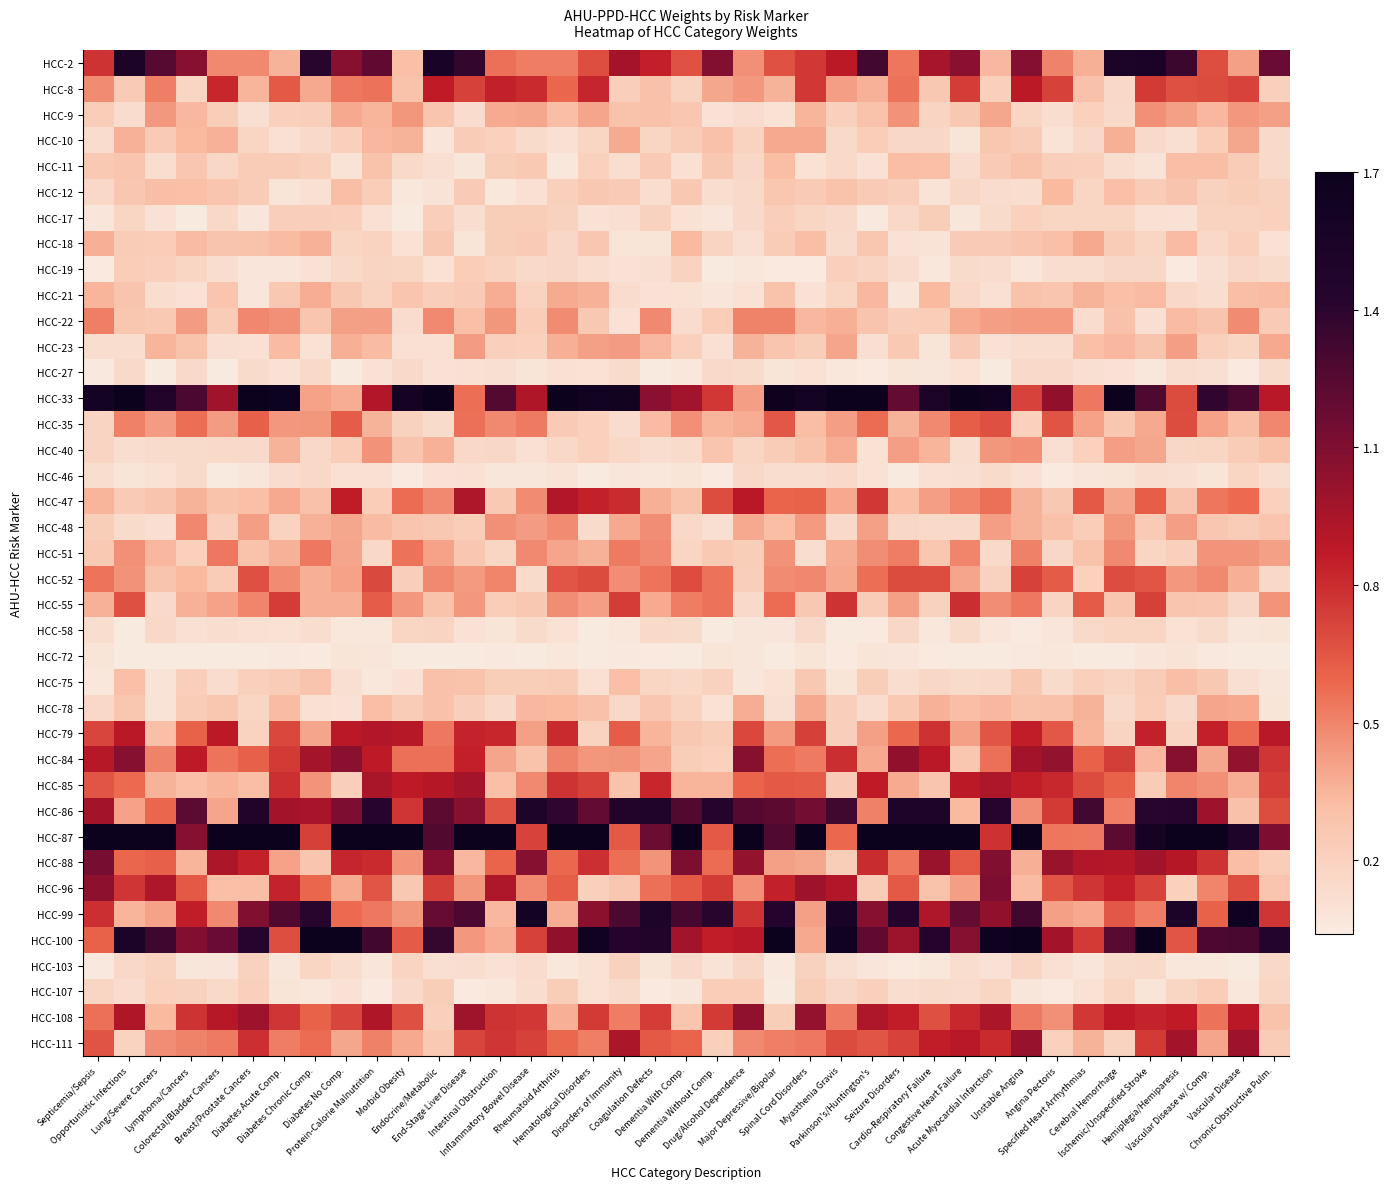

Reading right to left, what are all the values shown in this chart?

HCC-2: Chronic Obstructive Pulm.=1.2	Vascular Disease=0.4	Vascular Disease w/ Comp.=0.7	Hemiplegia/Hemiparesis=1.3	Ischemic/Unspecified Stroke=1.5	Cerebral Hemorrhage=1.5	Specified Heart Arrhythmias=0.4	Angina Pectoris=0.5	Unstable Angina=1.1	Acute Myocardial Infarction=0.3	Congestive Heart Failure=1.1	Cardio-Respiratory Failure=1.0	Seizure Disorders=0.5	Parkinson's/Huntington's=1.3	Myasthenia Gravis=0.9	Spinal Cord Disorders=0.8	Major Depressive/Bipolar=0.7	Drug/Alcohol Dependence=0.5	Dementia Without Comp.=1.1	Dementia With Comp.=0.7	Coagulation Defects=0.8	Disorders of Immunity=1.0	Hematological Disorders=0.7	Rheumatoid Arthritis=0.5	Inflammatory Bowel Disease=0.5	Intestinal Obstruction=0.6	End-Stage Liver Disease=1.4	Endocrine/Metabolic=1.6	Morbid Obesity=0.3	Protein-Calorie Malnutrition=1.2	Diabetes No Comp.=1.1	Diabetes Chronic Comp.=1.4	Diabetes Acute Comp.=0.4	Breast/Prostate Cancers=0.5	Colorectal/Bladder Cancers=0.5	Lymphoma/Cancers=1.1	Lung/Severe Cancers=1.2	Opportunistic Infections=1.5	Septicemia/Sepsis=0.8
HCC-8: Chronic Obstructive Pulm.=0.2	Vascular Disease=0.7	Vascular Disease w/ Comp.=0.7	Hemiplegia/Hemiparesis=0.7	Ischemic/Unspecified Stroke=0.8	Cerebral Hemorrhage=0.2	Specified Heart Arrhythmias=0.3	Angina Pectoris=0.7	Unstable Angina=0.9	Acute Myocardial Infarction=0.2	Congestive Heart Failure=0.7	Cardio-Respiratory Failure=0.3	Seizure Disorders=0.6	Parkinson's/Huntington's=0.4	Myasthenia Gravis=0.4	Spinal Cord Disorders=0.8	Major Depressive/Bipolar=0.4	Drug/Alcohol Dependence=0.4	Dementia Without Comp.=0.4	Dementia With Comp.=0.2	Coagulation Defects=0.3	Disorders of Immunity=0.2	Hematological Disorders=0.8	Rheumatoid Arthritis=0.6	Inflammatory Bowel Disease=0.8	Intestinal Obstruction=0.8	End-Stage Liver Disease=0.7	Endocrine/Metabolic=0.9	Morbid Obesity=0.3	Protein-Calorie Malnutrition=0.6	Diabetes No Comp.=0.5	Diabetes Chronic Comp.=0.4	Diabetes Acute Comp.=0.6	Breast/Prostate Cancers=0.3	Colorectal/Bladder Cancers=0.8	Lymphoma/Cancers=0.2	Lung/Severe Cancers=0.5	Opportunistic Infections=0.2	Septicemia/Sepsis=0.5
HCC-9: Chronic Obstructive Pulm.=0.4	Vascular Disease=0.4	Vascular Disease w/ Comp.=0.3	Hemiplegia/Hemiparesis=0.4	Ischemic/Unspecified Stroke=0.5	Cerebral Hemorrhage=0.2	Specified Heart Arrhythmias=0.2	Angina Pectoris=0.1	Unstable Angina=0.2	Acute Myocardial Infarction=0.4	Congestive Heart Failure=0.3	Cardio-Respiratory Failure=0.2	Seizure Disorders=0.5	Parkinson's/Huntington's=0.3	Myasthenia Gravis=0.2	Spinal Cord Disorders=0.3	Major Depressive/Bipolar=0.1	Drug/Alcohol Dependence=0.1	Dementia Without Comp.=0.1	Dementia With Comp.=0.3	Coagulation Defects=0.3	Disorders of Immunity=0.3	Hematological Disorders=0.4	Rheumatoid Arthritis=0.3	Inflammatory Bowel Disease=0.4	Intestinal Obstruction=0.4	End-Stage Liver Disease=0.1	Endocrine/Metabolic=0.3	Morbid Obesity=0.4	Protein-Calorie Malnutrition=0.3	Diabetes No Comp.=0.4	Diabetes Chronic Comp.=0.2	Diabetes Acute Comp.=0.2	Breast/Prostate Cancers=0.1	Colorectal/Bladder Cancers=0.2	Lymphoma/Cancers=0.3	Lung/Severe Cancers=0.4	Opportunistic Infections=0.1	Septicemia/Sepsis=0.2
HCC-10: Chronic Obstructive Pulm.=0.1	Vascular Disease=0.4	Vascular Disease w/ Comp.=0.2	Hemiplegia/Hemiparesis=0.1	Ischemic/Unspecified Stroke=0.1	Cerebral Hemorrhage=0.4	Specified Heart Arrhythmias=0.2	Angina Pectoris=0.1	Unstable Angina=0.2	Acute Myocardial Infarction=0.3	Congestive Heart Failure=0.1	Cardio-Respiratory Failure=0.2	Seizure Disorders=0.2	Parkinson's/Huntington's=0.2	Myasthenia Gravis=0.2	Spinal Cord Disorders=0.4	Major Depressive/Bipolar=0.4	Drug/Alcohol Dependence=0.2	Dementia Without Comp.=0.3	Dementia With Comp.=0.2	Coagulation Defects=0.2	Disorders of Immunity=0.4	Hematological Disorders=0.2	Rheumatoid Arthritis=0.1	Inflammatory Bowel Disease=0.1	Intestinal Obstruction=0.2	End-Stage Liver Disease=0.2	Endocrine/Metabolic=0.1	Morbid Obesity=0.4	Protein-Calorie Malnutrition=0.3	Diabetes No Comp.=0.2	Diabetes Chronic Comp.=0.1	Diabetes Acute Comp.=0.1	Breast/Prostate Cancers=0.2	Colorectal/Bladder Cancers=0.4	Lymphoma/Cancers=0.3	Lung/Severe Cancers=0.2	Opportunistic Infections=0.4	Septicemia/Sepsis=0.1
HCC-11: Chronic Obstructive Pulm.=0.2	Vascular Disease=0.2	Vascular Disease w/ Comp.=0.3	Hemiplegia/Hemiparesis=0.3	Ischemic/Unspecified Stroke=0.1	Cerebral Hemorrhage=0.1	Specified Heart Arrhythmias=0.2	Angina Pectoris=0.2	Unstable Angina=0.3	Acute Myocardial Infarction=0.2	Congestive Heart Failure=0.1	Cardio-Respiratory Failure=0.3	Seizure Disorders=0.3	Parkinson's/Huntington's=0.1	Myasthenia Gravis=0.2	Spinal Cord Disorders=0.1	Major Depressive/Bipolar=0.3	Drug/Alcohol Dependence=0.2	Dementia Without Comp.=0.3	Dementia With Comp.=0.1	Coagulation Defects=0.2	Disorders of Immunity=0.1	Hematological Disorders=0.2	Rheumatoid Arthritis=0.1	Inflammatory Bowel Disease=0.3	Intestinal Obstruction=0.2	End-Stage Liver Disease=0.1	Endocrine/Metabolic=0.1	Morbid Obesity=0.2	Protein-Calorie Malnutrition=0.3	Diabetes No Comp.=0.1	Diabetes Chronic Comp.=0.2	Diabetes Acute Comp.=0.2	Breast/Prostate Cancers=0.2	Colorectal/Bladder Cancers=0.2	Lymphoma/Cancers=0.3	Lung/Severe Cancers=0.1	Opportunistic Infections=0.3	Septicemia/Sepsis=0.2
HCC-12: Chronic Obstructive Pulm.=0.2	Vascular Disease=0.2	Vascular Disease w/ Comp.=0.2	Hemiplegia/Hemiparesis=0.3	Ischemic/Unspecified Stroke=0.2	Cerebral Hemorrhage=0.3	Specified Heart Arrhythmias=0.2	Angina Pectoris=0.3	Unstable Angina=0.1	Acute Myocardial Infarction=0.1	Congestive Heart Failure=0.2	Cardio-Respiratory Failure=0.1	Seizure Disorders=0.2	Parkinson's/Huntington's=0.2	Myasthenia Gravis=0.3	Spinal Cord Disorders=0.2	Major Depressive/Bipolar=0.3	Drug/Alcohol Dependence=0.2	Dementia Without Comp.=0.1	Dementia With Comp.=0.3	Coagulation Defects=0.1	Disorders of Immunity=0.2	Hematological Disorders=0.3	Rheumatoid Arthritis=0.2	Inflammatory Bowel Disease=0.1	Intestinal Obstruction=0.1	End-Stage Liver Disease=0.2	Endocrine/Metabolic=0.1	Morbid Obesity=0.1	Protein-Calorie Malnutrition=0.2	Diabetes No Comp.=0.3	Diabetes Chronic Comp.=0.1	Diabetes Acute Comp.=0.1	Breast/Prostate Cancers=0.2	Colorectal/Bladder Cancers=0.3	Lymphoma/Cancers=0.3	Lung/Severe Cancers=0.3	Opportunistic Infections=0.3	Septicemia/Sepsis=0.2
HCC-17: Chronic Obstructive Pulm.=0.2	Vascular Disease=0.2	Vascular Disease w/ Comp.=0.2	Hemiplegia/Hemiparesis=0.1	Ischemic/Unspecified Stroke=0.1	Cerebral Hemorrhage=0.2	Specified Heart Arrhythmias=0.2	Angina Pectoris=0.2	Unstable Angina=0.2	Acute Myocardial Infarction=0.1	Congestive Heart Failure=0.1	Cardio-Respiratory Failure=0.2	Seizure Disorders=0.2	Parkinson's/Huntington's=0.1	Myasthenia Gravis=0.1	Spinal Cord Disorders=0.2	Major Depressive/Bipolar=0.2	Drug/Alcohol Dependence=0.1	Dementia Without Comp.=0.1	Dementia With Comp.=0.1	Coagulation Defects=0.2	Disorders of Immunity=0.1	Hematological Disorders=0.1	Rheumatoid Arthritis=0.2	Inflammatory Bowel Disease=0.2	Intestinal Obstruction=0.2	End-Stage Liver Disease=0.1	Endocrine/Metabolic=0.2	Morbid Obesity=0.0	Protein-Calorie Malnutrition=0.1	Diabetes No Comp.=0.2	Diabetes Chronic Comp.=0.2	Diabetes Acute Comp.=0.2	Breast/Prostate Cancers=0.1	Colorectal/Bladder Cancers=0.2	Lymphoma/Cancers=0.0	Lung/Severe Cancers=0.1	Opportunistic Infections=0.2	Septicemia/Sepsis=0.1
HCC-18: Chronic Obstructive Pulm.=0.1	Vascular Disease=0.2	Vascular Disease w/ Comp.=0.2	Hemiplegia/Hemiparesis=0.3	Ischemic/Unspecified Stroke=0.2	Cerebral Hemorrhage=0.2	Specified Heart Arrhythmias=0.4	Angina Pectoris=0.3	Unstable Angina=0.3	Acute Myocardial Infarction=0.2	Congestive Heart Failure=0.2	Cardio-Respiratory Failure=0.1	Seizure Disorders=0.1	Parkinson's/Huntington's=0.3	Myasthenia Gravis=0.1	Spinal Cord Disorders=0.3	Major Depressive/Bipolar=0.2	Drug/Alcohol Dependence=0.1	Dementia Without Comp.=0.2	Dementia With Comp.=0.3	Coagulation Defects=0.1	Disorders of Immunity=0.1	Hematological Disorders=0.3	Rheumatoid Arthritis=0.2	Inflammatory Bowel Disease=0.2	Intestinal Obstruction=0.2	End-Stage Liver Disease=0.1	Endocrine/Metabolic=0.3	Morbid Obesity=0.1	Protein-Calorie Malnutrition=0.2	Diabetes No Comp.=0.2	Diabetes Chronic Comp.=0.4	Diabetes Acute Comp.=0.3	Breast/Prostate Cancers=0.3	Colorectal/Bladder Cancers=0.3	Lymphoma/Cancers=0.3	Lung/Severe Cancers=0.2	Opportunistic Infections=0.2	Septicemia/Sepsis=0.4
HCC-19: Chronic Obstructive Pulm.=0.1	Vascular Disease=0.2	Vascular Disease w/ Comp.=0.1	Hemiplegia/Hemiparesis=0.1	Ischemic/Unspecified Stroke=0.2	Cerebral Hemorrhage=0.2	Specified Heart Arrhythmias=0.1	Angina Pectoris=0.1	Unstable Angina=0.1	Acute Myocardial Infarction=0.1	Congestive Heart Failure=0.1	Cardio-Respiratory Failure=0.1	Seizure Disorders=0.1	Parkinson's/Huntington's=0.2	Myasthenia Gravis=0.2	Spinal Cord Disorders=0.1	Major Depressive/Bipolar=0.1	Drug/Alcohol Dependence=0.1	Dementia Without Comp.=0.0	Dementia With Comp.=0.2	Coagulation Defects=0.1	Disorders of Immunity=0.1	Hematological Disorders=0.1	Rheumatoid Arthritis=0.2	Inflammatory Bowel Disease=0.2	Intestinal Obstruction=0.2	End-Stage Liver Disease=0.2	Endocrine/Metabolic=0.1	Morbid Obesity=0.2	Protein-Calorie Malnutrition=0.2	Diabetes No Comp.=0.2	Diabetes Chronic Comp.=0.1	Diabetes Acute Comp.=0.1	Breast/Prostate Cancers=0.1	Colorectal/Bladder Cancers=0.1	Lymphoma/Cancers=0.2	Lung/Severe Cancers=0.2	Opportunistic Infections=0.2	Septicemia/Sepsis=0.0
HCC-21: Chronic Obstructive Pulm.=0.3	Vascular Disease=0.3	Vascular Disease w/ Comp.=0.1	Hemiplegia/Hemiparesis=0.2	Ischemic/Unspecified Stroke=0.3	Cerebral Hemorrhage=0.3	Specified Heart Arrhythmias=0.4	Angina Pectoris=0.3	Unstable Angina=0.3	Acute Myocardial Infarction=0.1	Congestive Heart Failure=0.2	Cardio-Respiratory Failure=0.3	Seizure Disorders=0.1	Parkinson's/Huntington's=0.3	Myasthenia Gravis=0.2	Spinal Cord Disorders=0.1	Major Depressive/Bipolar=0.3	Drug/Alcohol Dependence=0.1	Dementia Without Comp.=0.1	Dementia With Comp.=0.1	Coagulation Defects=0.1	Disorders of Immunity=0.1	Hematological Disorders=0.4	Rheumatoid Arthritis=0.4	Inflammatory Bowel Disease=0.2	Intestinal Obstruction=0.4	End-Stage Liver Disease=0.2	Endocrine/Metabolic=0.2	Morbid Obesity=0.3	Protein-Calorie Malnutrition=0.2	Diabetes No Comp.=0.3	Diabetes Chronic Comp.=0.4	Diabetes Acute Comp.=0.3	Breast/Prostate Cancers=0.1	Colorectal/Bladder Cancers=0.3	Lymphoma/Cancers=0.1	Lung/Severe Cancers=0.1	Opportunistic Infections=0.3	Septicemia/Sepsis=0.3
HCC-22: Chronic Obstructive Pulm.=0.2	Vascular Disease=0.5	Vascular Disease w/ Comp.=0.3	Hemiplegia/Hemiparesis=0.3	Ischemic/Unspecified Stroke=0.1	Cerebral Hemorrhage=0.3	Specified Heart Arrhythmias=0.1	Angina Pectoris=0.4	Unstable Angina=0.4	Acute Myocardial Infarction=0.4	Congestive Heart Failure=0.4	Cardio-Respiratory Failure=0.2	Seizure Disorders=0.2	Parkinson's/Huntington's=0.3	Myasthenia Gravis=0.4	Spinal Cord Disorders=0.3	Major Depressive/Bipolar=0.5	Drug/Alcohol Dependence=0.5	Dementia Without Comp.=0.2	Dementia With Comp.=0.1	Coagulation Defects=0.5	Disorders of Immunity=0.1	Hematological Disorders=0.3	Rheumatoid Arthritis=0.5	Inflammatory Bowel Disease=0.2	Intestinal Obstruction=0.4	End-Stage Liver Disease=0.3	Endocrine/Metabolic=0.5	Morbid Obesity=0.1	Protein-Calorie Malnutrition=0.4	Diabetes No Comp.=0.4	Diabetes Chronic Comp.=0.3	Diabetes Acute Comp.=0.5	Breast/Prostate Cancers=0.5	Colorectal/Bladder Cancers=0.2	Lymphoma/Cancers=0.4	Lung/Severe Cancers=0.3	Opportunistic Infections=0.3	Septicemia/Sepsis=0.5
HCC-23: Chronic Obstructive Pulm.=0.4	Vascular Disease=0.2	Vascular Disease w/ Comp.=0.2	Hemiplegia/Hemiparesis=0.4	Ischemic/Unspecified Stroke=0.3	Cerebral Hemorrhage=0.3	Specified Heart Arrhythmias=0.3	Angina Pectoris=0.1	Unstable Angina=0.1	Acute Myocardial Infarction=0.1	Congestive Heart Failure=0.2	Cardio-Respiratory Failure=0.1	Seizure Disorders=0.3	Parkinson's/Huntington's=0.1	Myasthenia Gravis=0.4	Spinal Cord Disorders=0.2	Major Depressive/Bipolar=0.3	Drug/Alcohol Dependence=0.4	Dementia Without Comp.=0.1	Dementia With Comp.=0.2	Coagulation Defects=0.3	Disorders of Immunity=0.4	Hematological Disorders=0.4	Rheumatoid Arthritis=0.4	Inflammatory Bowel Disease=0.2	Intestinal Obstruction=0.2	End-Stage Liver Disease=0.4	Endocrine/Metabolic=0.1	Morbid Obesity=0.1	Protein-Calorie Malnutrition=0.3	Diabetes No Comp.=0.4	Diabetes Chronic Comp.=0.1	Diabetes Acute Comp.=0.3	Breast/Prostate Cancers=0.1	Colorectal/Bladder Cancers=0.1	Lymphoma/Cancers=0.3	Lung/Severe Cancers=0.3	Opportunistic Infections=0.1	Septicemia/Sepsis=0.1
HCC-27: Chronic Obstructive Pulm.=0.1	Vascular Disease=0.0	Vascular Disease w/ Comp.=0.1	Hemiplegia/Hemiparesis=0.1	Ischemic/Unspecified Stroke=0.1	Cerebral Hemorrhage=0.1	Specified Heart Arrhythmias=0.1	Angina Pectoris=0.1	Unstable Angina=0.1	Acute Myocardial Infarction=0.0	Congestive Heart Failure=0.1	Cardio-Respiratory Failure=0.1	Seizure Disorders=0.1	Parkinson's/Huntington's=0.1	Myasthenia Gravis=0.1	Spinal Cord Disorders=0.1	Major Depressive/Bipolar=0.1	Drug/Alcohol Dependence=0.1	Dementia Without Comp.=0.1	Dementia With Comp.=0.1	Coagulation Defects=0.0	Disorders of Immunity=0.1	Hematological Disorders=0.1	Rheumatoid Arthritis=0.1	Inflammatory Bowel Disease=0.1	Intestinal Obstruction=0.1	End-Stage Liver Disease=0.1	Endocrine/Metabolic=0.1	Morbid Obesity=0.1	Protein-Calorie Malnutrition=0.1	Diabetes No Comp.=0.0	Diabetes Chronic Comp.=0.2	Diabetes Acute Comp.=0.1	Breast/Prostate Cancers=0.1	Colorectal/Bladder Cancers=0.0	Lymphoma/Cancers=0.1	Lung/Severe Cancers=0.0	Opportunistic Infections=0.1	Septicemia/Sepsis=0.1
HCC-33: Chronic Obstructive Pulm.=0.9	Vascular Disease=1.3	Vascular Disease w/ Comp.=1.4	Hemiplegia/Hemiparesis=0.7	Ischemic/Unspecified Stroke=1.3	Cerebral Hemorrhage=1.7	Specified Heart Arrhythmias=0.5	Angina Pectoris=1.0	Unstable Angina=0.7	Acute Myocardial Infarction=1.7	Congestive Heart Failure=1.7	Cardio-Respiratory Failure=1.5	Seizure Disorders=1.2	Parkinson's/Huntington's=1.7	Myasthenia Gravis=1.7	Spinal Cord Disorders=1.6	Major Depressive/Bipolar=1.7	Drug/Alcohol Dependence=0.4	Dementia Without Comp.=0.8	Dementia With Comp.=1.0	Coagulation Defects=1.1	Disorders of Immunity=1.6	Hematological Disorders=1.6	Rheumatoid Arthritis=1.7	Inflammatory Bowel Disease=0.9	Intestinal Obstruction=1.3	End-Stage Liver Disease=0.6	Endocrine/Metabolic=1.7	Morbid Obesity=1.6	Protein-Calorie Malnutrition=0.9	Diabetes No Comp.=0.4	Diabetes Chronic Comp.=0.4	Diabetes Acute Comp.=1.7	Breast/Prostate Cancers=1.7	Colorectal/Bladder Cancers=1.0	Lymphoma/Cancers=1.3	Lung/Severe Cancers=1.5	Opportunistic Infections=1.7	Septicemia/Sepsis=1.6
HCC-35: Chronic Obstructive Pulm.=0.5	Vascular Disease=0.3	Vascular Disease w/ Comp.=0.4	Hemiplegia/Hemiparesis=0.7	Ischemic/Unspecified Stroke=0.4	Cerebral Hemorrhage=0.3	Specified Heart Arrhythmias=0.4	Angina Pectoris=0.7	Unstable Angina=0.2	Acute Myocardial Infarction=0.7	Congestive Heart Failure=0.6	Cardio-Respiratory Failure=0.5	Seizure Disorders=0.4	Parkinson's/Huntington's=0.6	Myasthenia Gravis=0.4	Spinal Cord Disorders=0.3	Major Depressive/Bipolar=0.6	Drug/Alcohol Dependence=0.4	Dementia Without Comp.=0.3	Dementia With Comp.=0.5	Coagulation Defects=0.3	Disorders of Immunity=0.1	Hematological Disorders=0.2	Rheumatoid Arthritis=0.2	Inflammatory Bowel Disease=0.5	Intestinal Obstruction=0.5	End-Stage Liver Disease=0.6	Endocrine/Metabolic=0.1	Morbid Obesity=0.2	Protein-Calorie Malnutrition=0.4	Diabetes No Comp.=0.6	Diabetes Chronic Comp.=0.4	Diabetes Acute Comp.=0.4	Breast/Prostate Cancers=0.6	Colorectal/Bladder Cancers=0.4	Lymphoma/Cancers=0.6	Lung/Severe Cancers=0.4	Opportunistic Infections=0.5	Septicemia/Sepsis=0.2
HCC-40: Chronic Obstructive Pulm.=0.3	Vascular Disease=0.2	Vascular Disease w/ Comp.=0.2	Hemiplegia/Hemiparesis=0.2	Ischemic/Unspecified Stroke=0.4	Cerebral Hemorrhage=0.4	Specified Heart Arrhythmias=0.2	Angina Pectoris=0.1	Unstable Angina=0.5	Acute Myocardial Infarction=0.4	Congestive Heart Failure=0.1	Cardio-Respiratory Failure=0.3	Seizure Disorders=0.4	Parkinson's/Huntington's=0.1	Myasthenia Gravis=0.4	Spinal Cord Disorders=0.3	Major Depressive/Bipolar=0.2	Drug/Alcohol Dependence=0.2	Dementia Without Comp.=0.3	Dementia With Comp.=0.1	Coagulation Defects=0.1	Disorders of Immunity=0.2	Hematological Disorders=0.2	Rheumatoid Arthritis=0.2	Inflammatory Bowel Disease=0.1	Intestinal Obstruction=0.2	End-Stage Liver Disease=0.2	Endocrine/Metabolic=0.4	Morbid Obesity=0.3	Protein-Calorie Malnutrition=0.5	Diabetes No Comp.=0.2	Diabetes Chronic Comp.=0.2	Diabetes Acute Comp.=0.4	Breast/Prostate Cancers=0.1	Colorectal/Bladder Cancers=0.2	Lymphoma/Cancers=0.1	Lung/Severe Cancers=0.1	Opportunistic Infections=0.1	Septicemia/Sepsis=0.2
HCC-46: Chronic Obstructive Pulm.=0.1	Vascular Disease=0.2	Vascular Disease w/ Comp.=0.1	Hemiplegia/Hemiparesis=0.1	Ischemic/Unspecified Stroke=0.1	Cerebral Hemorrhage=0.1	Specified Heart Arrhythmias=0.1	Angina Pectoris=0.0	Unstable Angina=0.1	Acute Myocardial Infarction=0.1	Congestive Heart Failure=0.1	Cardio-Respiratory Failure=0.1	Seizure Disorders=0.0	Parkinson's/Huntington's=0.1	Myasthenia Gravis=0.1	Spinal Cord Disorders=0.1	Major Depressive/Bipolar=0.1	Drug/Alcohol Dependence=0.2	Dementia Without Comp.=0.0	Dementia With Comp.=0.1	Coagulation Defects=0.1	Disorders of Immunity=0.1	Hematological Disorders=0.0	Rheumatoid Arthritis=0.1	Inflammatory Bowel Disease=0.1	Intestinal Obstruction=0.1	End-Stage Liver Disease=0.1	Endocrine/Metabolic=0.1	Morbid Obesity=0.0	Protein-Calorie Malnutrition=0.1	Diabetes No Comp.=0.1	Diabetes Chronic Comp.=0.2	Diabetes Acute Comp.=0.1	Breast/Prostate Cancers=0.1	Colorectal/Bladder Cancers=0.0	Lymphoma/Cancers=0.1	Lung/Severe Cancers=0.1	Opportunistic Infections=0.1	Septicemia/Sepsis=0.1
HCC-47: Chronic Obstructive Pulm.=0.2	Vascular Disease=0.6	Vascular Disease w/ Comp.=0.5	Hemiplegia/Hemiparesis=0.3	Ischemic/Unspecified Stroke=0.6	Cerebral Hemorrhage=0.4	Specified Heart Arrhythmias=0.6	Angina Pectoris=0.3	Unstable Angina=0.4	Acute Myocardial Infarction=0.6	Congestive Heart Failure=0.5	Cardio-Respiratory Failure=0.4	Seizure Disorders=0.3	Parkinson's/Huntington's=0.8	Myasthenia Gravis=0.4	Spinal Cord Disorders=0.6	Major Depressive/Bipolar=0.6	Drug/Alcohol Dependence=0.9	Dementia Without Comp.=0.7	Dementia With Comp.=0.3	Coagulation Defects=0.4	Disorders of Immunity=0.8	Hematological Disorders=0.8	Rheumatoid Arthritis=0.9	Inflammatory Bowel Disease=0.5	Intestinal Obstruction=0.3	End-Stage Liver Disease=0.9	Endocrine/Metabolic=0.5	Morbid Obesity=0.6	Protein-Calorie Malnutrition=0.2	Diabetes No Comp.=0.9	Diabetes Chronic Comp.=0.3	Diabetes Acute Comp.=0.4	Breast/Prostate Cancers=0.3	Colorectal/Bladder Cancers=0.3	Lymphoma/Cancers=0.4	Lung/Severe Cancers=0.3	Opportunistic Infections=0.2	Septicemia/Sepsis=0.4
HCC-48: Chronic Obstructive Pulm.=0.3	Vascular Disease=0.2	Vascular Disease w/ Comp.=0.3	Hemiplegia/Hemiparesis=0.4	Ischemic/Unspecified Stroke=0.2	Cerebral Hemorrhage=0.4	Specified Heart Arrhythmias=0.2	Angina Pectoris=0.3	Unstable Angina=0.4	Acute Myocardial Infarction=0.4	Congestive Heart Failure=0.2	Cardio-Respiratory Failure=0.2	Seizure Disorders=0.2	Parkinson's/Huntington's=0.4	Myasthenia Gravis=0.1	Spinal Cord Disorders=0.4	Major Depressive/Bipolar=0.3	Drug/Alcohol Dependence=0.4	Dementia Without Comp.=0.1	Dementia With Comp.=0.2	Coagulation Defects=0.5	Disorders of Immunity=0.4	Hematological Disorders=0.1	Rheumatoid Arthritis=0.5	Inflammatory Bowel Disease=0.4	Intestinal Obstruction=0.5	End-Stage Liver Disease=0.2	Endocrine/Metabolic=0.3	Morbid Obesity=0.3	Protein-Calorie Malnutrition=0.3	Diabetes No Comp.=0.4	Diabetes Chronic Comp.=0.4	Diabetes Acute Comp.=0.2	Breast/Prostate Cancers=0.4	Colorectal/Bladder Cancers=0.2	Lymphoma/Cancers=0.5	Lung/Severe Cancers=0.1	Opportunistic Infections=0.1	Septicemia/Sepsis=0.2
HCC-51: Chronic Obstructive Pulm.=0.4	Vascular Disease=0.4	Vascular Disease w/ Comp.=0.4	Hemiplegia/Hemiparesis=0.2	Ischemic/Unspecified Stroke=0.2	Cerebral Hemorrhage=0.5	Specified Heart Arrhythmias=0.3	Angina Pectoris=0.2	Unstable Angina=0.5	Acute Myocardial Infarction=0.2	Congestive Heart Failure=0.5	Cardio-Respiratory Failure=0.3	Seizure Disorders=0.5	Parkinson's/Huntington's=0.5	Myasthenia Gravis=0.4	Spinal Cord Disorders=0.1	Major Depressive/Bipolar=0.5	Drug/Alcohol Dependence=0.2	Dementia Without Comp.=0.3	Dementia With Comp.=0.2	Coagulation Defects=0.5	Disorders of Immunity=0.5	Hematological Disorders=0.4	Rheumatoid Arthritis=0.4	Inflammatory Bowel Disease=0.5	Intestinal Obstruction=0.2	End-Stage Liver Disease=0.3	Endocrine/Metabolic=0.4	Morbid Obesity=0.6	Protein-Calorie Malnutrition=0.2	Diabetes No Comp.=0.4	Diabetes Chronic Comp.=0.5	Diabetes Acute Comp.=0.4	Breast/Prostate Cancers=0.3	Colorectal/Bladder Cancers=0.5	Lymphoma/Cancers=0.2	Lung/Severe Cancers=0.3	Opportunistic Infections=0.5	Septicemia/Sepsis=0.2
HCC-52: Chronic Obstructive Pulm.=0.2	Vascular Disease=0.4	Vascular Disease w/ Comp.=0.5	Hemiplegia/Hemiparesis=0.4	Ischemic/Unspecified Stroke=0.7	Cerebral Hemorrhage=0.7	Specified Heart Arrhythmias=0.2	Angina Pectoris=0.6	Unstable Angina=0.7	Acute Myocardial Infarction=0.2	Congestive Heart Failure=0.4	Cardio-Respiratory Failure=0.7	Seizure Disorders=0.7	Parkinson's/Huntington's=0.6	Myasthenia Gravis=0.4	Spinal Cord Disorders=0.5	Major Depressive/Bipolar=0.5	Drug/Alcohol Dependence=0.2	Dementia Without Comp.=0.6	Dementia With Comp.=0.7	Coagulation Defects=0.5	Disorders of Immunity=0.5	Hematological Disorders=0.7	Rheumatoid Arthritis=0.7	Inflammatory Bowel Disease=0.1	Intestinal Obstruction=0.5	End-Stage Liver Disease=0.4	Endocrine/Metabolic=0.5	Morbid Obesity=0.2	Protein-Calorie Malnutrition=0.7	Diabetes No Comp.=0.4	Diabetes Chronic Comp.=0.4	Diabetes Acute Comp.=0.5	Breast/Prostate Cancers=0.7	Colorectal/Bladder Cancers=0.2	Lymphoma/Cancers=0.3	Lung/Severe Cancers=0.3	Opportunistic Infections=0.5	Septicemia/Sepsis=0.5
HCC-55: Chronic Obstructive Pulm.=0.5	Vascular Disease=0.2	Vascular Disease w/ Comp.=0.3	Hemiplegia/Hemiparesis=0.3	Ischemic/Unspecified Stroke=0.7	Cerebral Hemorrhage=0.3	Specified Heart Arrhythmias=0.6	Angina Pectoris=0.2	Unstable Angina=0.5	Acute Myocardial Infarction=0.5	Congestive Heart Failure=0.8	Cardio-Respiratory Failure=0.2	Seizure Disorders=0.4	Parkinson's/Huntington's=0.2	Myasthenia Gravis=0.8	Spinal Cord Disorders=0.3	Major Depressive/Bipolar=0.6	Drug/Alcohol Dependence=0.1	Dementia Without Comp.=0.6	Dementia With Comp.=0.5	Coagulation Defects=0.4	Disorders of Immunity=0.7	Hematological Disorders=0.4	Rheumatoid Arthritis=0.5	Inflammatory Bowel Disease=0.3	Intestinal Obstruction=0.2	End-Stage Liver Disease=0.4	Endocrine/Metabolic=0.3	Morbid Obesity=0.4	Protein-Calorie Malnutrition=0.6	Diabetes No Comp.=0.4	Diabetes Chronic Comp.=0.4	Diabetes Acute Comp.=0.7	Breast/Prostate Cancers=0.5	Colorectal/Bladder Cancers=0.4	Lymphoma/Cancers=0.4	Lung/Severe Cancers=0.1	Opportunistic Infections=0.7	Septicemia/Sepsis=0.4
HCC-58: Chronic Obstructive Pulm.=0.1	Vascular Disease=0.1	Vascular Disease w/ Comp.=0.1	Hemiplegia/Hemiparesis=0.1	Ischemic/Unspecified Stroke=0.2	Cerebral Hemorrhage=0.2	Specified Heart Arrhythmias=0.2	Angina Pectoris=0.1	Unstable Angina=0.1	Acute Myocardial Infarction=0.1	Congestive Heart Failure=0.1	Cardio-Respiratory Failure=0.1	Seizure Disorders=0.2	Parkinson's/Huntington's=0.1	Myasthenia Gravis=0.0	Spinal Cord Disorders=0.1	Major Depressive/Bipolar=0.1	Drug/Alcohol Dependence=0.1	Dementia Without Comp.=0.0	Dementia With Comp.=0.1	Coagulation Defects=0.2	Disorders of Immunity=0.1	Hematological Disorders=0.0	Rheumatoid Arthritis=0.1	Inflammatory Bowel Disease=0.1	Intestinal Obstruction=0.1	End-Stage Liver Disease=0.1	Endocrine/Metabolic=0.2	Morbid Obesity=0.2	Protein-Calorie Malnutrition=0.1	Diabetes No Comp.=0.1	Diabetes Chronic Comp.=0.1	Diabetes Acute Comp.=0.1	Breast/Prostate Cancers=0.1	Colorectal/Bladder Cancers=0.1	Lymphoma/Cancers=0.1	Lung/Severe Cancers=0.2	Opportunistic Infections=0.0	Septicemia/Sepsis=0.1
HCC-72: Chronic Obstructive Pulm.=0.0	Vascular Disease=0.0	Vascular Disease w/ Comp.=0.1	Hemiplegia/Hemiparesis=0.1	Ischemic/Unspecified Stroke=0.1	Cerebral Hemorrhage=0.0	Specified Heart Arrhythmias=0.0	Angina Pectoris=0.1	Unstable Angina=0.1	Acute Myocardial Infarction=0.0	Congestive Heart Failure=0.0	Cardio-Respiratory Failure=0.0	Seizure Disorders=0.1	Parkinson's/Huntington's=0.1	Myasthenia Gravis=0.1	Spinal Cord Disorders=0.1	Major Depressive/Bipolar=0.0	Drug/Alcohol Dependence=0.1	Dementia Without Comp.=0.1	Dementia With Comp.=0.0	Coagulation Defects=0.0	Disorders of Immunity=0.1	Hematological Disorders=0.0	Rheumatoid Arthritis=0.1	Inflammatory Bowel Disease=0.0	Intestinal Obstruction=0.1	End-Stage Liver Disease=0.0	Endocrine/Metabolic=0.0	Morbid Obesity=0.0	Protein-Calorie Malnutrition=0.1	Diabetes No Comp.=0.1	Diabetes Chronic Comp.=0.0	Diabetes Acute Comp.=0.1	Breast/Prostate Cancers=0.0	Colorectal/Bladder Cancers=0.0	Lymphoma/Cancers=0.0	Lung/Severe Cancers=0.0	Opportunistic Infections=0.0	Septicemia/Sepsis=0.1
HCC-75: Chronic Obstructive Pulm.=0.1	Vascular Disease=0.1	Vascular Disease w/ Comp.=0.3	Hemiplegia/Hemiparesis=0.3	Ischemic/Unspecified Stroke=0.2	Cerebral Hemorrhage=0.2	Specified Heart Arrhythmias=0.2	Angina Pectoris=0.1	Unstable Angina=0.3	Acute Myocardial Infarction=0.2	Congestive Heart Failure=0.1	Cardio-Respiratory Failure=0.2	Seizure Disorders=0.1	Parkinson's/Huntington's=0.2	Myasthenia Gravis=0.1	Spinal Cord Disorders=0.3	Major Depressive/Bipolar=0.1	Drug/Alcohol Dependence=0.1	Dementia Without Comp.=0.2	Dementia With Comp.=0.2	Coagulation Defects=0.2	Disorders of Immunity=0.3	Hematological Disorders=0.1	Rheumatoid Arthritis=0.2	Inflammatory Bowel Disease=0.2	Intestinal Obstruction=0.2	End-Stage Liver Disease=0.3	Endocrine/Metabolic=0.3	Morbid Obesity=0.1	Protein-Calorie Malnutrition=0.1	Diabetes No Comp.=0.1	Diabetes Chronic Comp.=0.3	Diabetes Acute Comp.=0.2	Breast/Prostate Cancers=0.2	Colorectal/Bladder Cancers=0.1	Lymphoma/Cancers=0.2	Lung/Severe Cancers=0.1	Opportunistic Infections=0.3	Septicemia/Sepsis=0.1
HCC-78: Chronic Obstructive Pulm.=0.1	Vascular Disease=0.4	Vascular Disease w/ Comp.=0.4	Hemiplegia/Hemiparesis=0.1	Ischemic/Unspecified Stroke=0.2	Cerebral Hemorrhage=0.2	Specified Heart Arrhythmias=0.4	Angina Pectoris=0.3	Unstable Angina=0.3	Acute Myocardial Infarction=0.3	Congestive Heart Failure=0.3	Cardio-Respiratory Failure=0.4	Seizure Disorders=0.3	Parkinson's/Huntington's=0.1	Myasthenia Gravis=0.2	Spinal Cord Disorders=0.4	Major Depressive/Bipolar=0.1	Drug/Alcohol Dependence=0.4	Dementia Without Comp.=0.1	Dementia With Comp.=0.2	Coagulation Defects=0.3	Disorders of Immunity=0.2	Hematological Disorders=0.3	Rheumatoid Arthritis=0.3	Inflammatory Bowel Disease=0.3	Intestinal Obstruction=0.2	End-Stage Liver Disease=0.2	Endocrine/Metabolic=0.3	Morbid Obesity=0.2	Protein-Calorie Malnutrition=0.3	Diabetes No Comp.=0.1	Diabetes Chronic Comp.=0.1	Diabetes Acute Comp.=0.3	Breast/Prostate Cancers=0.2	Colorectal/Bladder Cancers=0.3	Lymphoma/Cancers=0.2	Lung/Severe Cancers=0.1	Opportunistic Infections=0.3	Septicemia/Sepsis=0.2
HCC-79: Chronic Obstructive Pulm.=0.9	Vascular Disease=0.6	Vascular Disease w/ Comp.=0.8	Hemiplegia/Hemiparesis=0.2	Ischemic/Unspecified Stroke=0.8	Cerebral Hemorrhage=0.2	Specified Heart Arrhythmias=0.3	Angina Pectoris=0.6	Unstable Angina=0.9	Acute Myocardial Infarction=0.7	Congestive Heart Failure=0.4	Cardio-Respiratory Failure=0.8	Seizure Disorders=0.6	Parkinson's/Huntington's=0.4	Myasthenia Gravis=0.2	Spinal Cord Disorders=0.7	Major Depressive/Bipolar=0.4	Drug/Alcohol Dependence=0.7	Dementia Without Comp.=0.2	Dementia With Comp.=0.3	Coagulation Defects=0.3	Disorders of Immunity=0.6	Hematological Disorders=0.2	Rheumatoid Arthritis=0.8	Inflammatory Bowel Disease=0.4	Intestinal Obstruction=0.8	End-Stage Liver Disease=0.8	Endocrine/Metabolic=0.5	Morbid Obesity=0.9	Protein-Calorie Malnutrition=0.9	Diabetes No Comp.=0.9	Diabetes Chronic Comp.=0.4	Diabetes Acute Comp.=0.7	Breast/Prostate Cancers=0.2	Colorectal/Bladder Cancers=0.9	Lymphoma/Cancers=0.6	Lung/Severe Cancers=0.3	Opportunistic Infections=0.9	Septicemia/Sepsis=0.7
HCC-84: Chronic Obstructive Pulm.=0.8	Vascular Disease=1.0	Vascular Disease w/ Comp.=0.4	Hemiplegia/Hemiparesis=1.1	Ischemic/Unspecified Stroke=0.3	Cerebral Hemorrhage=0.7	Specified Heart Arrhythmias=0.6	Angina Pectoris=1.0	Unstable Angina=1.0	Acute Myocardial Infarction=0.6	Congestive Heart Failure=0.3	Cardio-Respiratory Failure=0.9	Seizure Disorders=1.0	Parkinson's/Huntington's=0.4	Myasthenia Gravis=0.8	Spinal Cord Disorders=0.5	Major Depressive/Bipolar=0.6	Drug/Alcohol Dependence=1.1	Dementia Without Comp.=0.2	Dementia With Comp.=0.2	Coagulation Defects=0.4	Disorders of Immunity=0.5	Hematological Disorders=0.4	Rheumatoid Arthritis=0.5	Inflammatory Bowel Disease=0.3	Intestinal Obstruction=0.4	End-Stage Liver Disease=0.8	Endocrine/Metabolic=0.6	Morbid Obesity=0.6	Protein-Calorie Malnutrition=0.9	Diabetes No Comp.=1.1	Diabetes Chronic Comp.=1.0	Diabetes Acute Comp.=0.7	Breast/Prostate Cancers=0.6	Colorectal/Bladder Cancers=0.5	Lymphoma/Cancers=0.9	Lung/Severe Cancers=0.5	Opportunistic Infections=1.1	Septicemia/Sepsis=0.9
HCC-85: Chronic Obstructive Pulm.=0.7	Vascular Disease=0.4	Vascular Disease w/ Comp.=0.5	Hemiplegia/Hemiparesis=0.5	Ischemic/Unspecified Stroke=0.2	Cerebral Hemorrhage=0.6	Specified Heart Arrhythmias=0.7	Angina Pectoris=0.8	Unstable Angina=0.9	Acute Myocardial Infarction=0.9	Congestive Heart Failure=0.9	Cardio-Respiratory Failure=0.3	Seizure Disorders=0.4	Parkinson's/Huntington's=0.9	Myasthenia Gravis=0.2	Spinal Cord Disorders=0.6	Major Depressive/Bipolar=0.6	Drug/Alcohol Dependence=0.6	Dementia Without Comp.=0.3	Dementia With Comp.=0.3	Coagulation Defects=0.8	Disorders of Immunity=0.3	Hematological Disorders=0.7	Rheumatoid Arthritis=0.8	Inflammatory Bowel Disease=0.5	Intestinal Obstruction=0.3	End-Stage Liver Disease=1.0	Endocrine/Metabolic=0.9	Morbid Obesity=0.9	Protein-Calorie Malnutrition=0.9	Diabetes No Comp.=0.2	Diabetes Chronic Comp.=0.4	Diabetes Acute Comp.=0.8	Breast/Prostate Cancers=0.3	Colorectal/Bladder Cancers=0.3	Lymphoma/Cancers=0.3	Lung/Severe Cancers=0.4	Opportunistic Infections=0.6	Septicemia/Sepsis=0.7
HCC-86: Chronic Obstructive Pulm.=0.7	Vascular Disease=0.3	Vascular Disease w/ Comp.=1.0	Hemiplegia/Hemiparesis=1.4	Ischemic/Unspecified Stroke=1.4	Cerebral Hemorrhage=0.5	Specified Heart Arrhythmias=1.3	Angina Pectoris=0.8	Unstable Angina=0.5	Acute Myocardial Infarction=1.4	Congestive Heart Failure=0.3	Cardio-Respiratory Failure=1.5	Seizure Disorders=1.5	Parkinson's/Huntington's=0.5	Myasthenia Gravis=1.3	Spinal Cord Disorders=1.1	Major Depressive/Bipolar=1.2	Drug/Alcohol Dependence=1.2	Dementia Without Comp.=1.4	Dementia With Comp.=1.3	Coagulation Defects=1.5	Disorders of Immunity=1.5	Hematological Disorders=1.2	Rheumatoid Arthritis=1.4	Inflammatory Bowel Disease=1.5	Intestinal Obstruction=0.7	End-Stage Liver Disease=1.1	Endocrine/Metabolic=1.2	Morbid Obesity=0.8	Protein-Calorie Malnutrition=1.4	Diabetes No Comp.=1.1	Diabetes Chronic Comp.=1.0	Diabetes Acute Comp.=1.0	Breast/Prostate Cancers=1.5	Colorectal/Bladder Cancers=0.4	Lymphoma/Cancers=1.2	Lung/Severe Cancers=0.6	Opportunistic Infections=0.4	Septicemia/Sepsis=1.0
HCC-87: Chronic Obstructive Pulm.=1.1	Vascular Disease=1.5	Vascular Disease w/ Comp.=1.7	Hemiplegia/Hemiparesis=1.7	Ischemic/Unspecified Stroke=1.6	Cerebral Hemorrhage=1.2	Specified Heart Arrhythmias=0.5	Angina Pectoris=0.5	Unstable Angina=1.7	Acute Myocardial Infarction=0.8	Congestive Heart Failure=1.7	Cardio-Respiratory Failure=1.7	Seizure Disorders=1.7	Parkinson's/Huntington's=1.7	Myasthenia Gravis=0.6	Spinal Cord Disorders=1.7	Major Depressive/Bipolar=1.3	Drug/Alcohol Dependence=1.7	Dementia Without Comp.=0.6	Dementia With Comp.=1.7	Coagulation Defects=1.2	Disorders of Immunity=0.6	Hematological Disorders=1.7	Rheumatoid Arthritis=1.7	Inflammatory Bowel Disease=0.7	Intestinal Obstruction=1.7	End-Stage Liver Disease=1.7	Endocrine/Metabolic=1.3	Morbid Obesity=1.7	Protein-Calorie Malnutrition=1.7	Diabetes No Comp.=1.7	Diabetes Chronic Comp.=0.7	Diabetes Acute Comp.=1.7	Breast/Prostate Cancers=1.7	Colorectal/Bladder Cancers=1.7	Lymphoma/Cancers=1.1	Lung/Severe Cancers=1.7	Opportunistic Infections=1.7	Septicemia/Sepsis=1.7
HCC-88: Chronic Obstructive Pulm.=0.2	Vascular Disease=0.3	Vascular Disease w/ Comp.=0.8	Hemiplegia/Hemiparesis=0.9	Ischemic/Unspecified Stroke=1.0	Cerebral Hemorrhage=0.9	Specified Heart Arrhythmias=0.9	Angina Pectoris=1.0	Unstable Angina=0.4	Acute Myocardial Infarction=1.1	Congestive Heart Failure=0.6	Cardio-Respiratory Failure=1.0	Seizure Disorders=0.5	Parkinson's/Huntington's=0.8	Myasthenia Gravis=0.2	Spinal Cord Disorders=0.4	Major Depressive/Bipolar=0.4	Drug/Alcohol Dependence=1.0	Dementia Without Comp.=0.6	Dementia With Comp.=1.1	Coagulation Defects=0.5	Disorders of Immunity=0.6	Hematological Disorders=0.8	Rheumatoid Arthritis=0.6	Inflammatory Bowel Disease=1.1	Intestinal Obstruction=0.6	End-Stage Liver Disease=0.3	Endocrine/Metabolic=1.1	Morbid Obesity=0.5	Protein-Calorie Malnutrition=0.8	Diabetes No Comp.=0.8	Diabetes Chronic Comp.=0.3	Diabetes Acute Comp.=0.4	Breast/Prostate Cancers=0.8	Colorectal/Bladder Cancers=0.9	Lymphoma/Cancers=0.4	Lung/Severe Cancers=0.6	Opportunistic Infections=0.6	Septicemia/Sepsis=1.1
HCC-96: Chronic Obstructive Pulm.=0.3	Vascular Disease=0.7	Vascular Disease w/ Comp.=0.5	Hemiplegia/Hemiparesis=0.2	Ischemic/Unspecified Stroke=0.7	Cerebral Hemorrhage=0.8	Specified Heart Arrhythmias=0.8	Angina Pectoris=0.7	Unstable Angina=0.3	Acute Myocardial Infarction=1.1	Congestive Heart Failure=0.4	Cardio-Respiratory Failure=0.3	Seizure Disorders=0.6	Parkinson's/Huntington's=0.2	Myasthenia Gravis=0.9	Spinal Cord Disorders=1.0	Major Depressive/Bipolar=0.8	Drug/Alcohol Dependence=0.5	Dementia Without Comp.=0.8	Dementia With Comp.=0.6	Coagulation Defects=0.6	Disorders of Immunity=0.3	Hematological Disorders=0.2	Rheumatoid Arthritis=0.6	Inflammatory Bowel Disease=0.5	Intestinal Obstruction=0.9	End-Stage Liver Disease=0.4	Endocrine/Metabolic=0.7	Morbid Obesity=0.3	Protein-Calorie Malnutrition=0.7	Diabetes No Comp.=0.4	Diabetes Chronic Comp.=0.6	Diabetes Acute Comp.=0.8	Breast/Prostate Cancers=0.3	Colorectal/Bladder Cancers=0.3	Lymphoma/Cancers=0.6	Lung/Severe Cancers=0.9	Opportunistic Infections=0.8	Septicemia/Sepsis=1.0
HCC-99: Chronic Obstructive Pulm.=0.8	Vascular Disease=1.7	Vascular Disease w/ Comp.=0.6	Hemiplegia/Hemiparesis=1.5	Ischemic/Unspecified Stroke=0.5	Cerebral Hemorrhage=0.6	Specified Heart Arrhythmias=0.4	Angina Pectoris=0.4	Unstable Angina=1.3	Acute Myocardial Infarction=1.0	Congestive Heart Failure=1.2	Cardio-Respiratory Failure=0.9	Seizure Disorders=1.4	Parkinson's/Huntington's=1.1	Myasthenia Gravis=1.6	Spinal Cord Disorders=0.4	Major Depressive/Bipolar=1.4	Drug/Alcohol Dependence=0.8	Dementia Without Comp.=1.4	Dementia With Comp.=1.3	Coagulation Defects=1.5	Disorders of Immunity=1.3	Hematological Disorders=1.1	Rheumatoid Arthritis=0.4	Inflammatory Bowel Disease=1.6	Intestinal Obstruction=0.3	End-Stage Liver Disease=1.3	Endocrine/Metabolic=1.2	Morbid Obesity=0.4	Protein-Calorie Malnutrition=0.5	Diabetes No Comp.=0.6	Diabetes Chronic Comp.=1.4	Diabetes Acute Comp.=1.3	Breast/Prostate Cancers=1.1	Colorectal/Bladder Cancers=0.5	Lymphoma/Cancers=0.9	Lung/Severe Cancers=0.4	Opportunistic Infections=0.3	Septicemia/Sepsis=0.8
HCC-100: Chronic Obstructive Pulm.=1.4	Vascular Disease=1.3	Vascular Disease w/ Comp.=1.3	Hemiplegia/Hemiparesis=0.6	Ischemic/Unspecified Stroke=1.7	Cerebral Hemorrhage=1.2	Specified Heart Arrhythmias=0.8	Angina Pectoris=1.0	Unstable Angina=1.7	Acute Myocardial Infarction=1.7	Congestive Heart Failure=1.1	Cardio-Respiratory Failure=1.4	Seizure Disorders=1.0	Parkinson's/Huntington's=1.2	Myasthenia Gravis=1.7	Spinal Cord Disorders=0.4	Major Depressive/Bipolar=1.7	Drug/Alcohol Dependence=0.9	Dementia Without Comp.=0.9	Dementia With Comp.=1.0	Coagulation Defects=1.5	Disorders of Immunity=1.4	Hematological Disorders=1.7	Rheumatoid Arthritis=1.0	Inflammatory Bowel Disease=0.7	Intestinal Obstruction=0.4	End-Stage Liver Disease=0.4	Endocrine/Metabolic=1.4	Morbid Obesity=0.6	Protein-Calorie Malnutrition=1.3	Diabetes No Comp.=1.7	Diabetes Chronic Comp.=1.7	Diabetes Acute Comp.=0.7	Breast/Prostate Cancers=1.4	Colorectal/Bladder Cancers=1.2	Lymphoma/Cancers=1.1	Lung/Severe Cancers=1.3	Opportunistic Infections=1.5	Septicemia/Sepsis=0.6
HCC-103: Chronic Obstructive Pulm.=0.2	Vascular Disease=0.0	Vascular Disease w/ Comp.=0.1	Hemiplegia/Hemiparesis=0.1	Ischemic/Unspecified Stroke=0.2	Cerebral Hemorrhage=0.1	Specified Heart Arrhythmias=0.1	Angina Pectoris=0.1	Unstable Angina=0.2	Acute Myocardial Infarction=0.1	Congestive Heart Failure=0.1	Cardio-Respiratory Failure=0.1	Seizure Disorders=0.0	Parkinson's/Huntington's=0.1	Myasthenia Gravis=0.1	Spinal Cord Disorders=0.2	Major Depressive/Bipolar=0.1	Drug/Alcohol Dependence=0.2	Dementia Without Comp.=0.1	Dementia With Comp.=0.1	Coagulation Defects=0.1	Disorders of Immunity=0.2	Hematological Disorders=0.1	Rheumatoid Arthritis=0.1	Inflammatory Bowel Disease=0.1	Intestinal Obstruction=0.1	End-Stage Liver Disease=0.1	Endocrine/Metabolic=0.1	Morbid Obesity=0.2	Protein-Calorie Malnutrition=0.1	Diabetes No Comp.=0.1	Diabetes Chronic Comp.=0.2	Diabetes Acute Comp.=0.1	Breast/Prostate Cancers=0.2	Colorectal/Bladder Cancers=0.1	Lymphoma/Cancers=0.1	Lung/Severe Cancers=0.2	Opportunistic Infections=0.2	Septicemia/Sepsis=0.1
HCC-107: Chronic Obstructive Pulm.=0.2	Vascular Disease=0.1	Vascular Disease w/ Comp.=0.2	Hemiplegia/Hemiparesis=0.2	Ischemic/Unspecified Stroke=0.1	Cerebral Hemorrhage=0.2	Specified Heart Arrhythmias=0.1	Angina Pectoris=0.0	Unstable Angina=0.1	Acute Myocardial Infarction=0.2	Congestive Heart Failure=0.1	Cardio-Respiratory Failure=0.1	Seizure Disorders=0.1	Parkinson's/Huntington's=0.2	Myasthenia Gravis=0.2	Spinal Cord Disorders=0.2	Major Depressive/Bipolar=0.0	Drug/Alcohol Dependence=0.2	Dementia Without Comp.=0.2	Dementia With Comp.=0.1	Coagulation Defects=0.0	Disorders of Immunity=0.1	Hematological Disorders=0.1	Rheumatoid Arthritis=0.2	Inflammatory Bowel Disease=0.1	Intestinal Obstruction=0.1	End-Stage Liver Disease=0.0	Endocrine/Metabolic=0.2	Morbid Obesity=0.1	Protein-Calorie Malnutrition=0.1	Diabetes No Comp.=0.1	Diabetes Chronic Comp.=0.1	Diabetes Acute Comp.=0.1	Breast/Prostate Cancers=0.2	Colorectal/Bladder Cancers=0.2	Lymphoma/Cancers=0.2	Lung/Severe Cancers=0.2	Opportunistic Infections=0.1	Septicemia/Sepsis=0.2
HCC-108: Chronic Obstructive Pulm.=0.3	Vascular Disease=0.9	Vascular Disease w/ Comp.=0.6	Hemiplegia/Hemiparesis=0.9	Ischemic/Unspecified Stroke=0.8	Cerebral Hemorrhage=0.9	Specified Heart Arrhythmias=0.8	Angina Pectoris=0.5	Unstable Angina=0.5	Acute Myocardial Infarction=0.9	Congestive Heart Failure=0.8	Cardio-Respiratory Failure=0.7	Seizure Disorders=0.9	Parkinson's/Huntington's=0.9	Myasthenia Gravis=0.5	Spinal Cord Disorders=1.0	Major Depressive/Bipolar=0.2	Drug/Alcohol Dependence=1.0	Dementia Without Comp.=0.7	Dementia With Comp.=0.3	Coagulation Defects=0.7	Disorders of Immunity=0.5	Hematological Disorders=0.7	Rheumatoid Arthritis=0.4	Inflammatory Bowel Disease=0.8	Intestinal Obstruction=0.8	End-Stage Liver Disease=1.0	Endocrine/Metabolic=0.2	Morbid Obesity=0.7	Protein-Calorie Malnutrition=0.9	Diabetes No Comp.=0.7	Diabetes Chronic Comp.=0.6	Diabetes Acute Comp.=0.8	Breast/Prostate Cancers=1.0	Colorectal/Bladder Cancers=0.9	Lymphoma/Cancers=0.8	Lung/Severe Cancers=0.3	Opportunistic Infections=0.9	Septicemia/Sepsis=0.6
HCC-111: Chronic Obstructive Pulm.=0.2	Vascular Disease=1.0	Vascular Disease w/ Comp.=0.4	Hemiplegia/Hemiparesis=1.0	Ischemic/Unspecified Stroke=0.7	Cerebral Hemorrhage=0.2	Specified Heart Arrhythmias=0.4	Angina Pectoris=0.2	Unstable Angina=1.0	Acute Myocardial Infarction=0.8	Congestive Heart Failure=0.9	Cardio-Respiratory Failure=0.9	Seizure Disorders=0.7	Parkinson's/Huntington's=0.7	Myasthenia Gravis=0.7	Spinal Cord Disorders=0.5	Major Depressive/Bipolar=0.5	Drug/Alcohol Dependence=0.5	Dementia Without Comp.=0.2	Dementia With Comp.=0.6	Coagulation Defects=0.6	Disorders of Immunity=0.9	Hematological Disorders=0.5	Rheumatoid Arthritis=0.6	Inflammatory Bowel Disease=0.7	Intestinal Obstruction=0.8	End-Stage Liver Disease=0.7	Endocrine/Metabolic=0.3	Morbid Obesity=0.4	Protein-Calorie Malnutrition=0.5	Diabetes No Comp.=0.4	Diabetes Chronic Comp.=0.6	Diabetes Acute Comp.=0.5	Breast/Prostate Cancers=0.8	Colorectal/Bladder Cancers=0.5	Lymphoma/Cancers=0.5	Lung/Severe Cancers=0.5	Opportunistic Infections=0.2	Septicemia/Sepsis=0.7